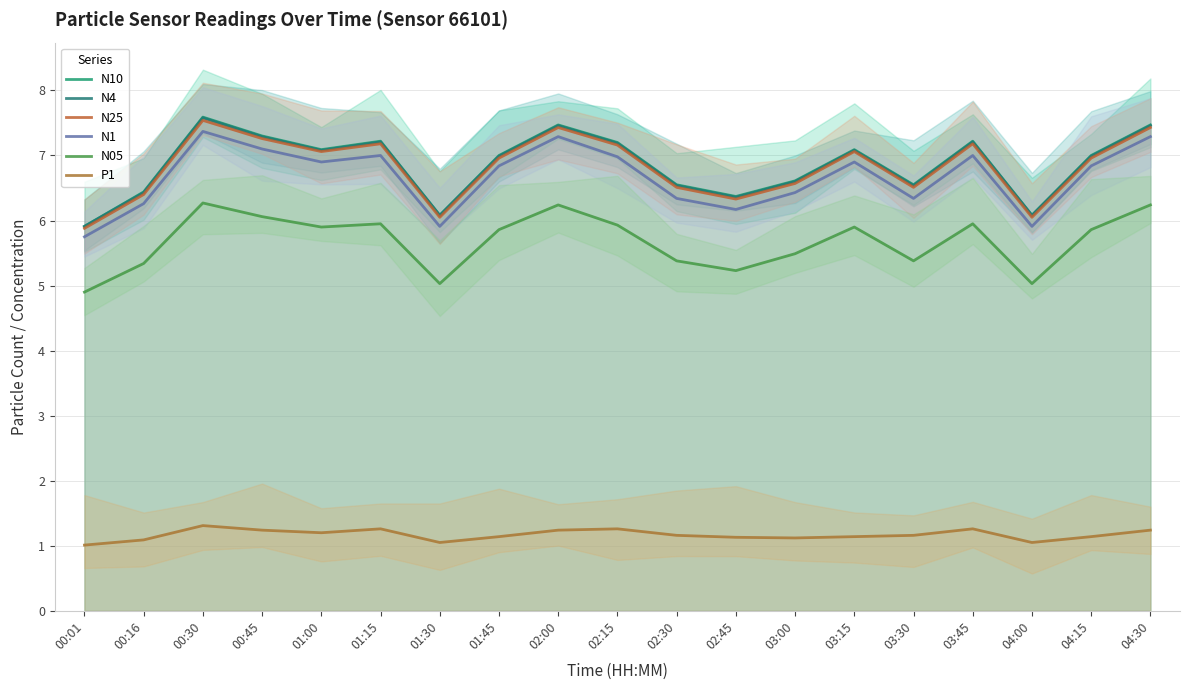

What is the value of the P1 point at the 8th from the left?

1.1